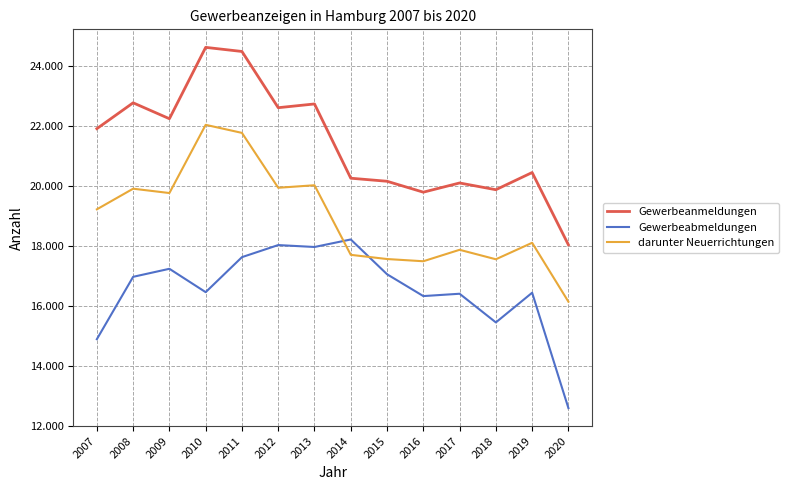

Does the chart display data point markers on the line(s)?

No